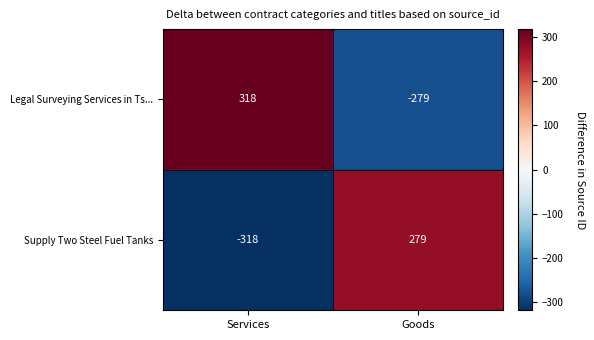

Is the value of Supply Two Steel Fuel Tanks at Services greater than the value of Legal Surveying Services in Ts... at Services?

No